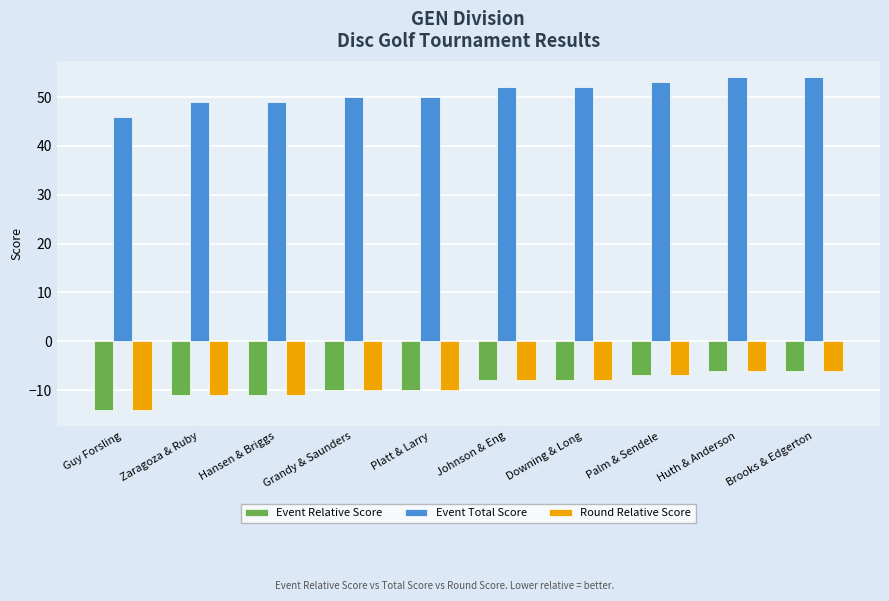

Reading left to right, list all the values displayed in this chart.

Event Relative Score: -14	-11	-11	-10	-10	-8	-8	-7	-6	-6
Event Total Score: 46	49	49	50	50	52	52	53	54	54
Round Relative Score: -14	-11	-11	-10	-10	-8	-8	-7	-6	-6